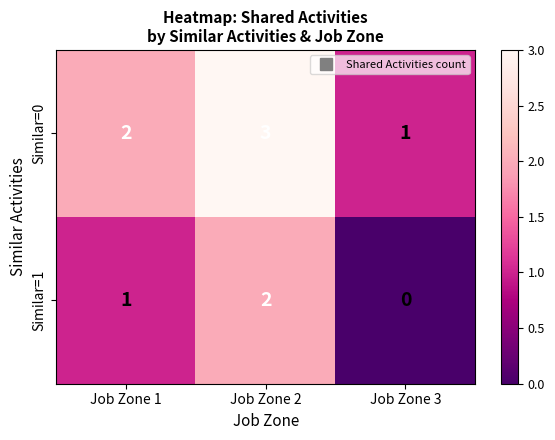

Is it true that Similar=1 equals 1 at Job Zone 1?

True